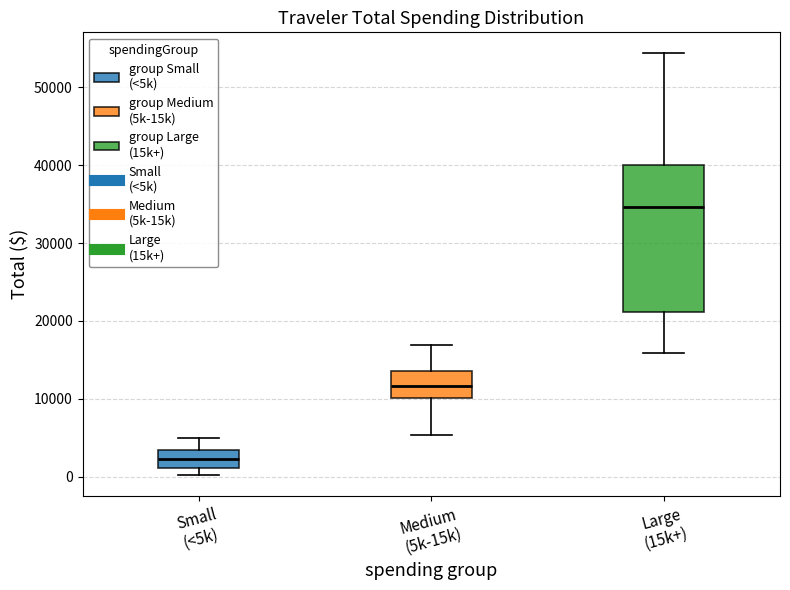

Where is the lower edge of the box for Small (<5k) on the y-axis? The values are not printed on the chart, so give them approximately, as read against the axis.

1000